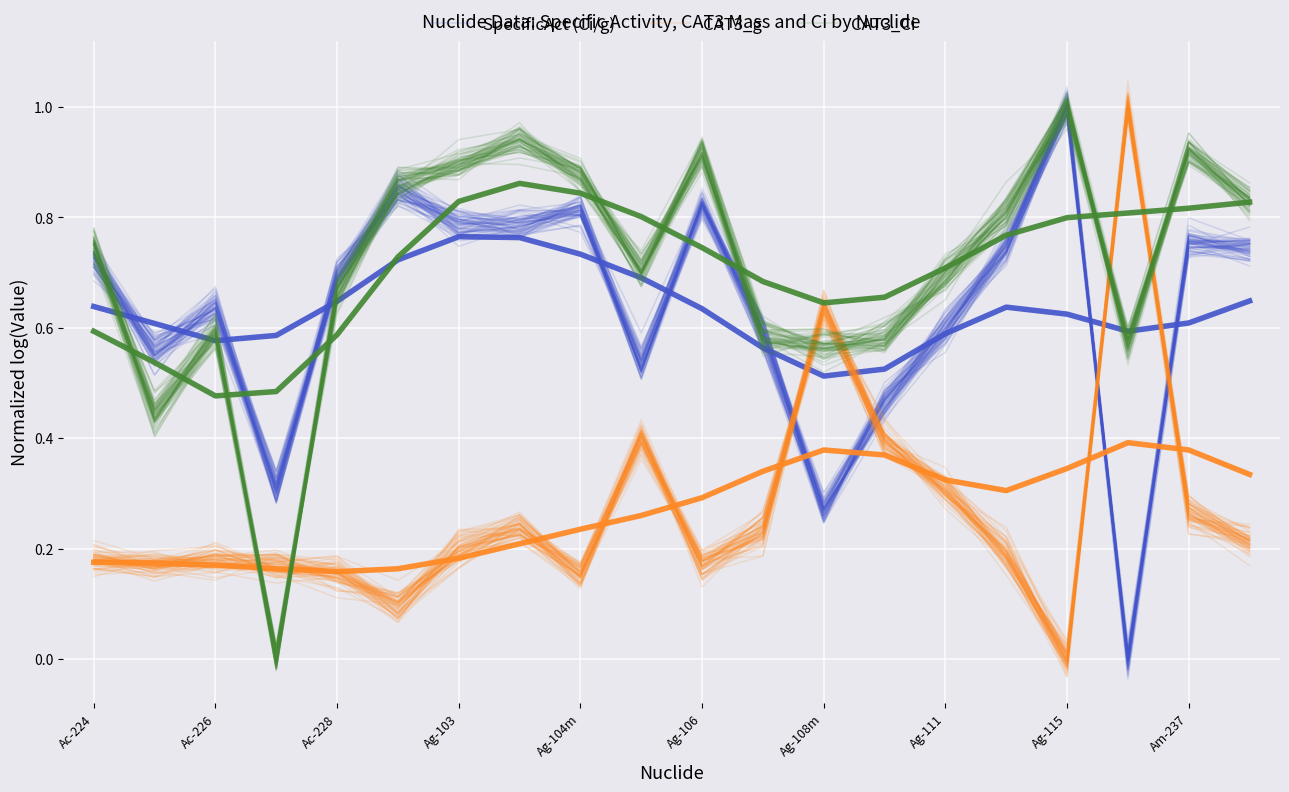

True or false: SpecificAct (Ci/g) and CAT3_Ci cross at least once.

True